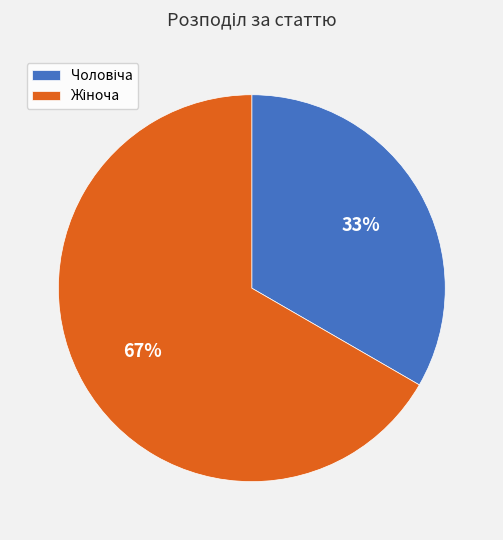

To the nearest percent, what is the average slice percentage?

50%